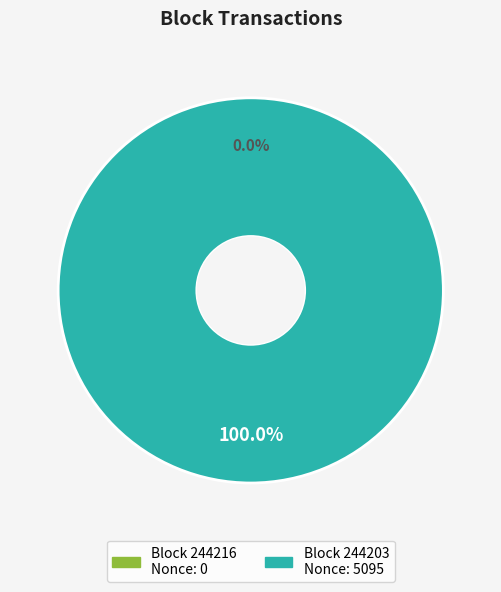

Count the number of slices in the pie.

2